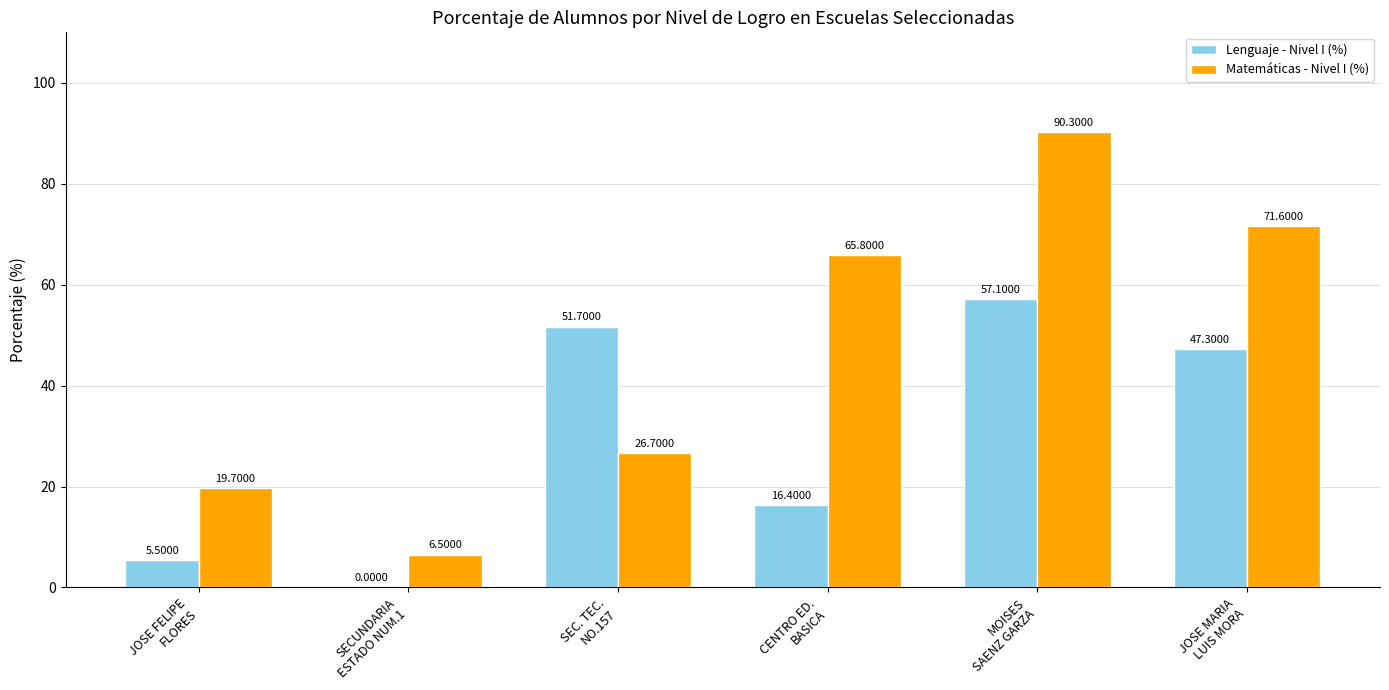

What is the sum of all Lenguaje - Nivel I (%) values?

178.0